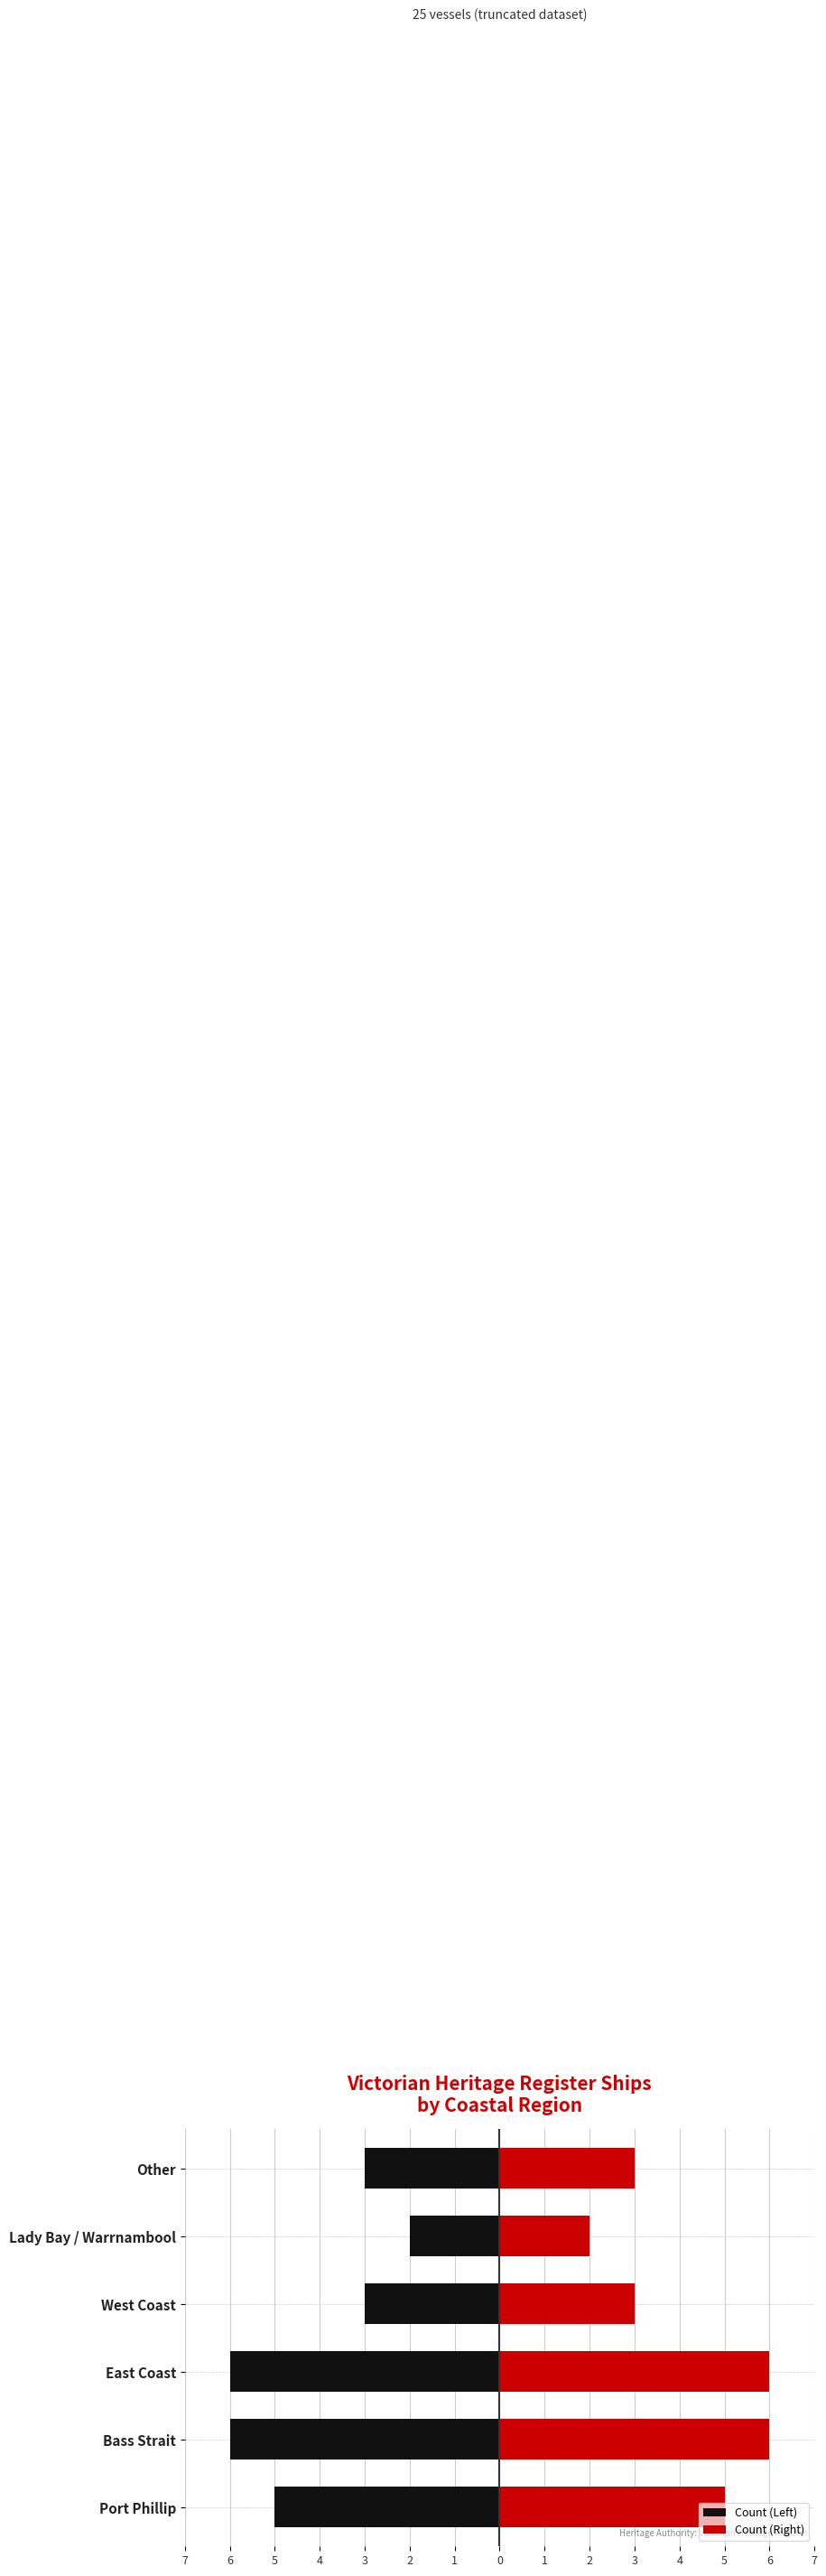

Count the Count (Left) values in the range -6 to -3.

5